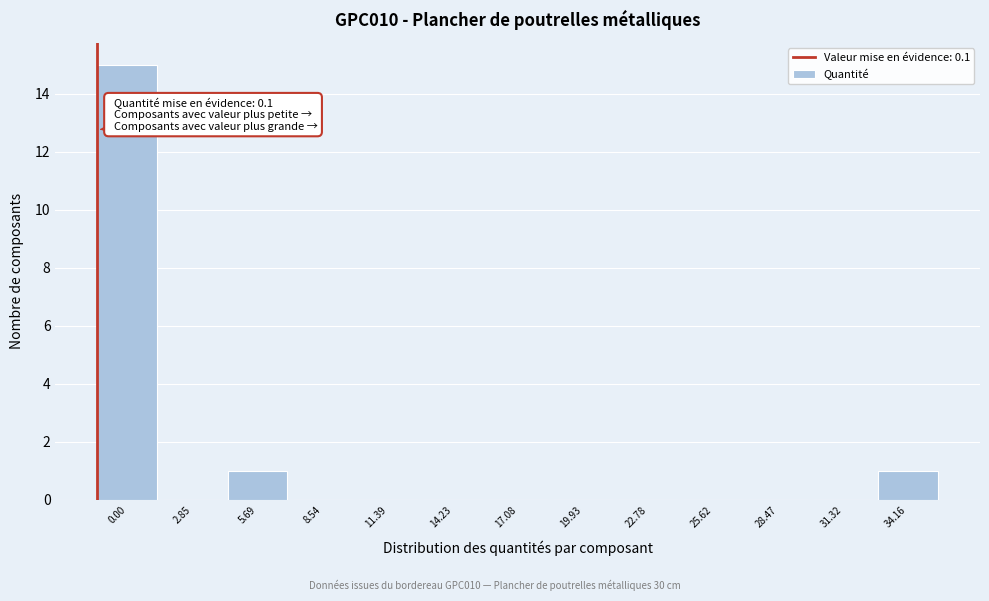

Reading left to right, what are all the values shown in this chart?

0.00=15	2.85=0	5.69=1	8.54=0	11.39=0	14.23=0	17.08=0	19.93=0	22.78=0	25.62=0	28.47=0	31.32=0	34.16=1